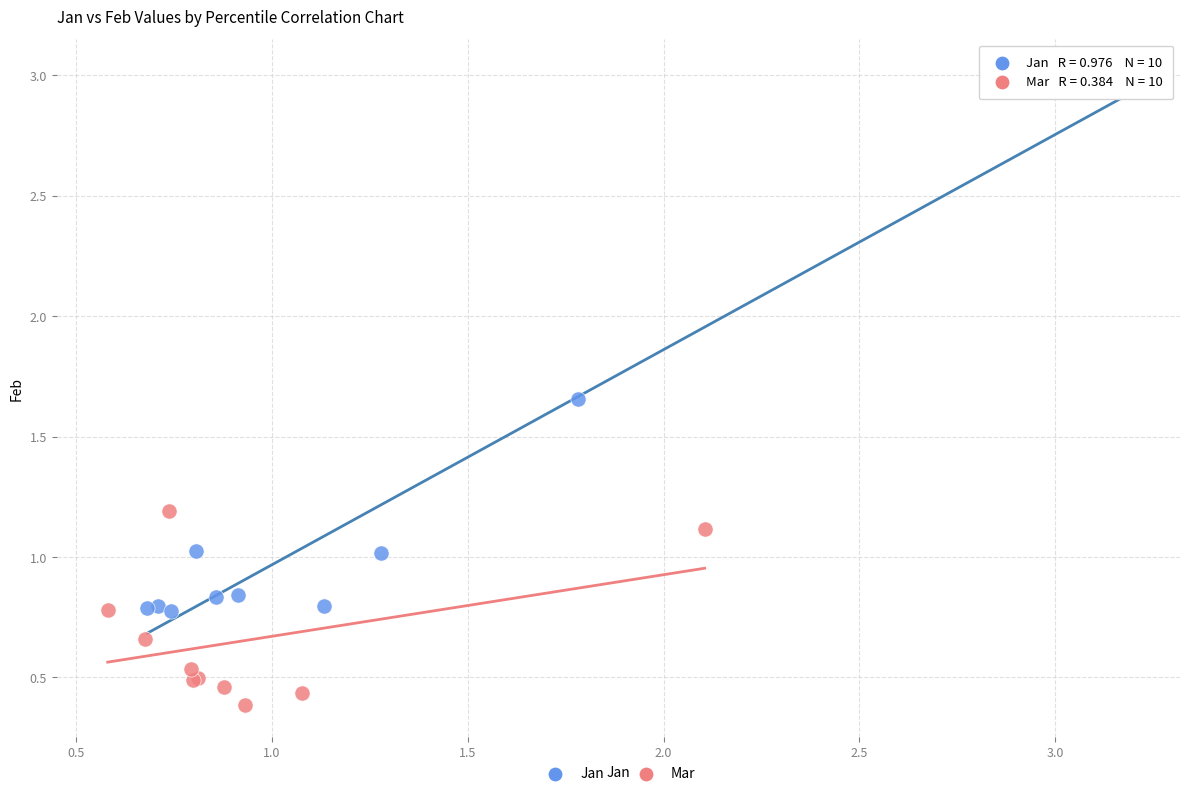

Which series has the widest spread of Y values?

Jan